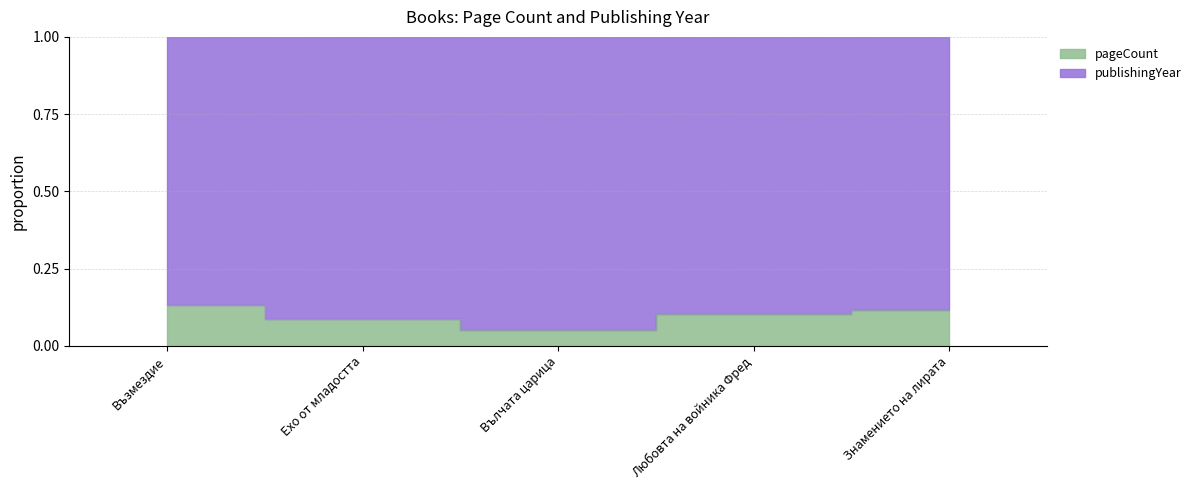

Which label corresponds to the largest value in the chart?

Възмездие